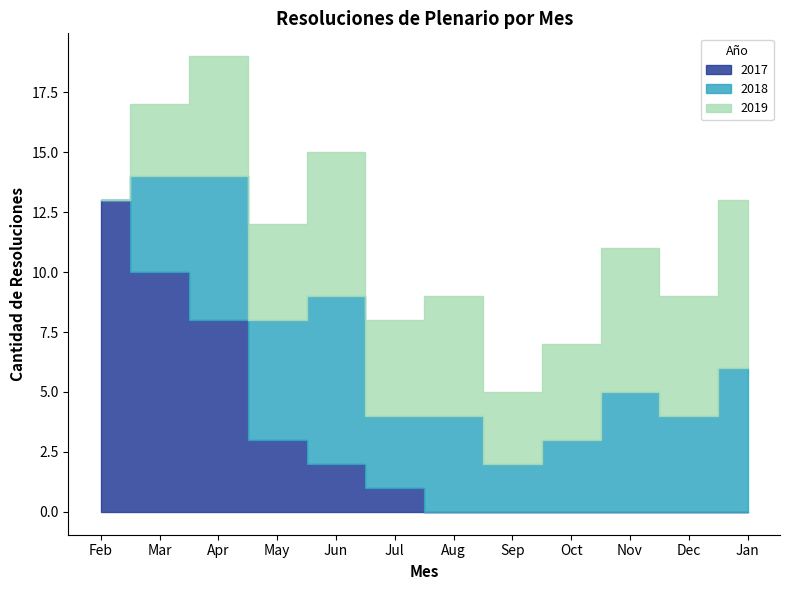

At 5, list the series in order from largest to smallest.

2017, 2018, 2019